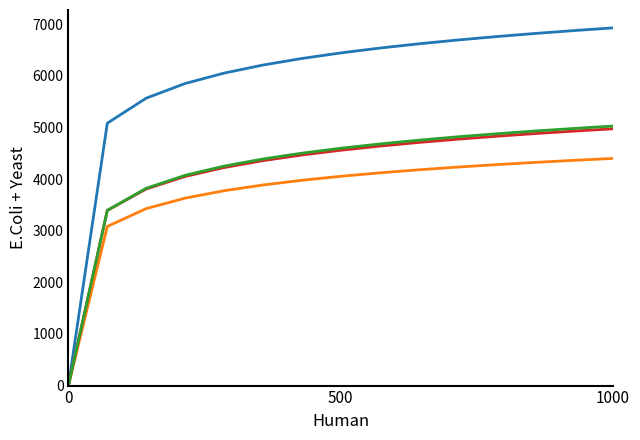

What is the maximum value shown in the chart?

6932.5